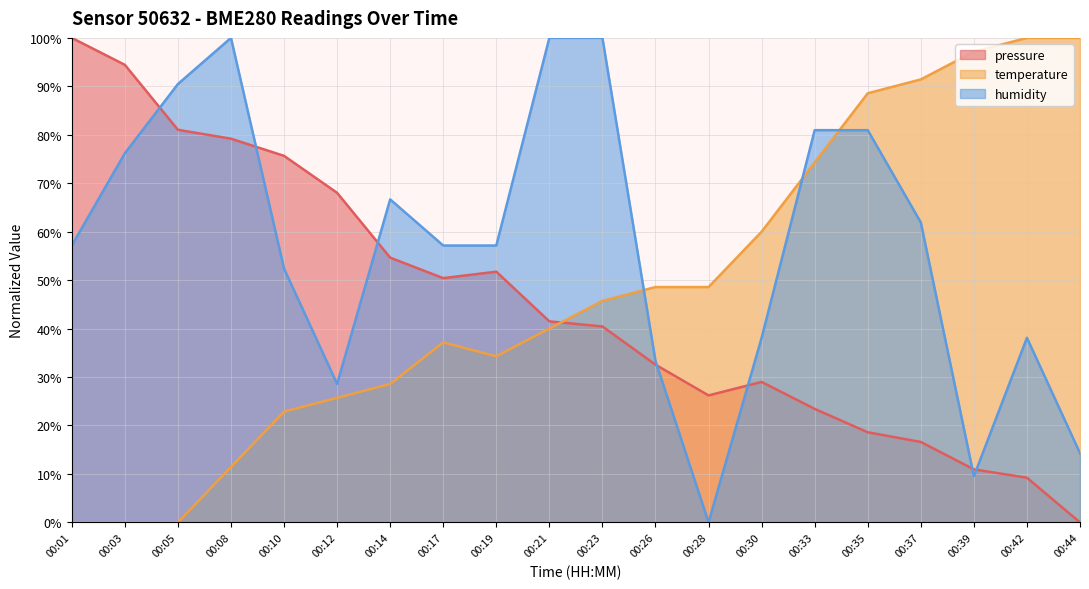

Rank the series at 00:10 from highest to lowest value.

pressure, humidity, temperature